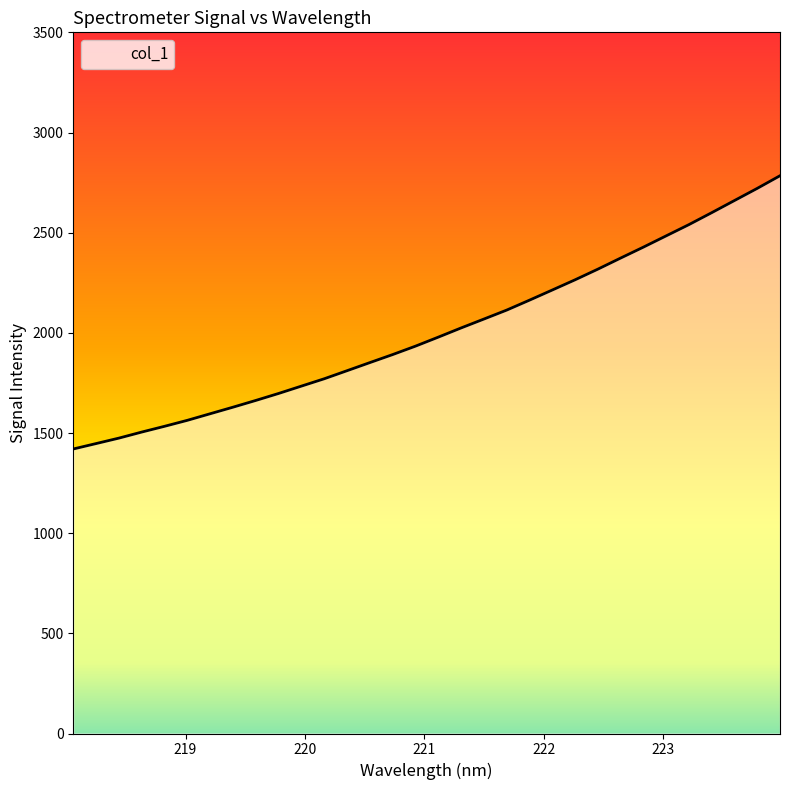

What is the difference between the maximum and minimum values?

1363.9